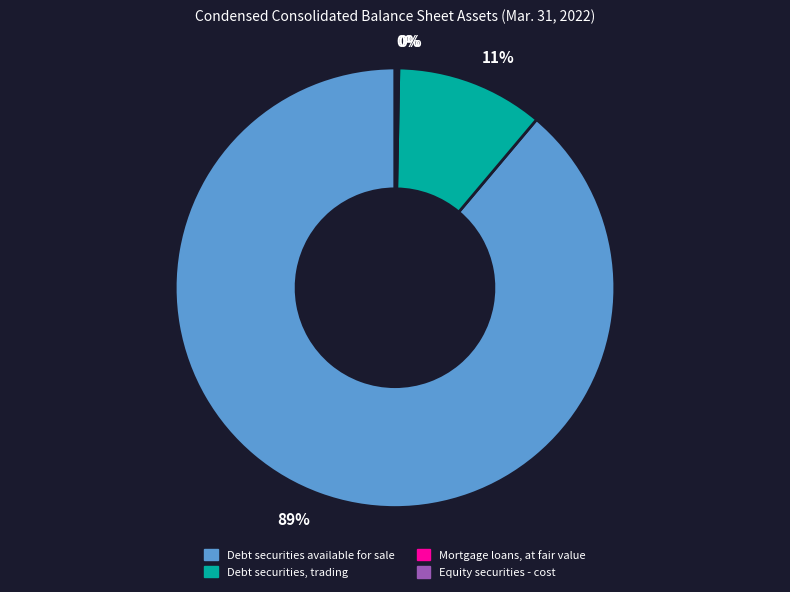

To the nearest percent, what is the average slice percentage?

25%